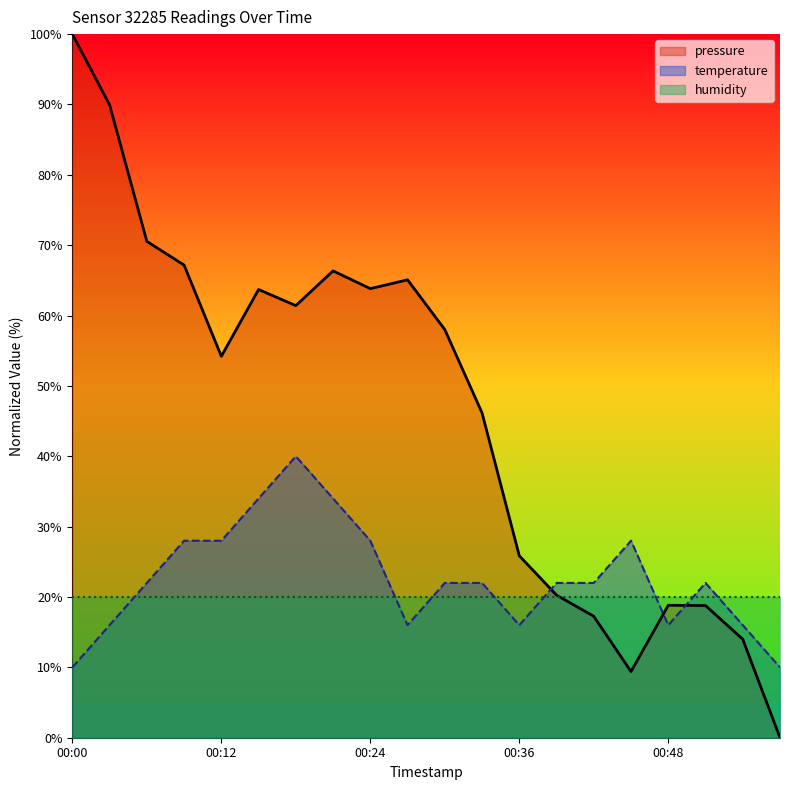

Which category has the lowest value in the temperature series?

00:00